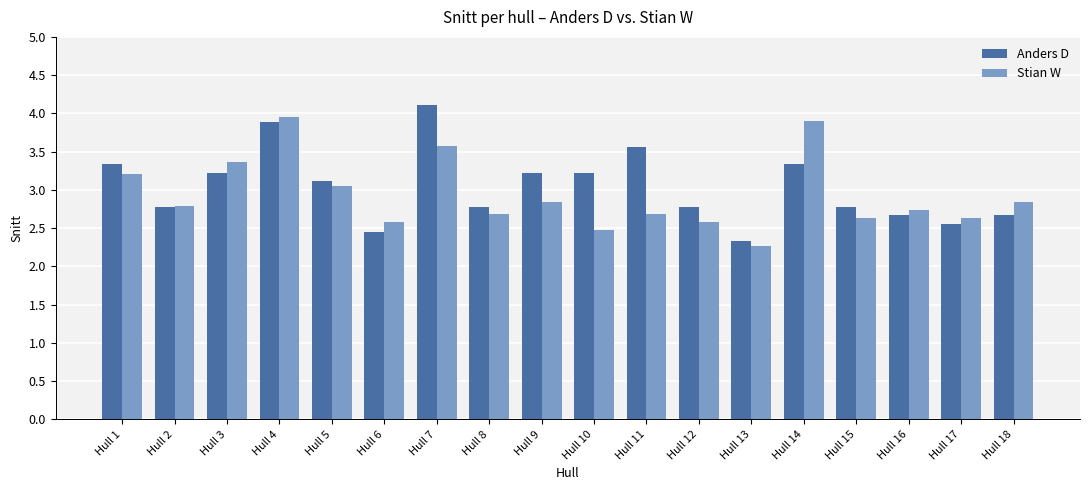

What is the value of the Stian W bar at the 7th from the left?

3.6